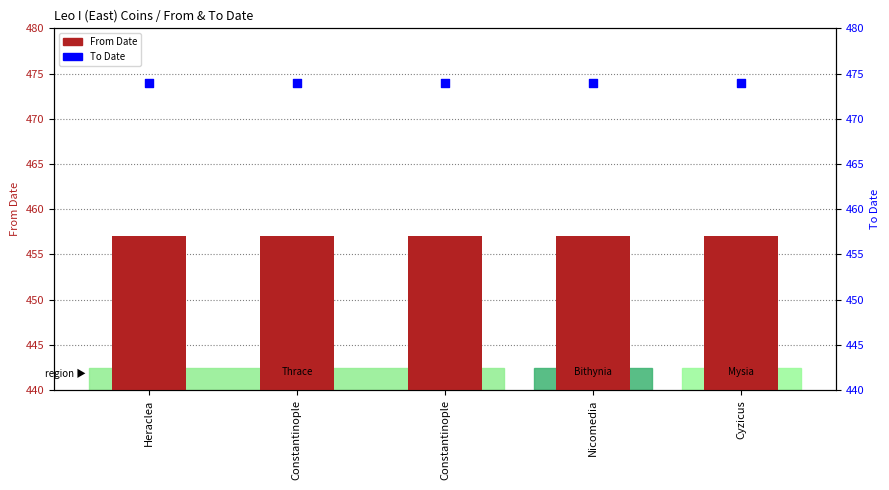

Which series has the widest spread of Y values?

From Date